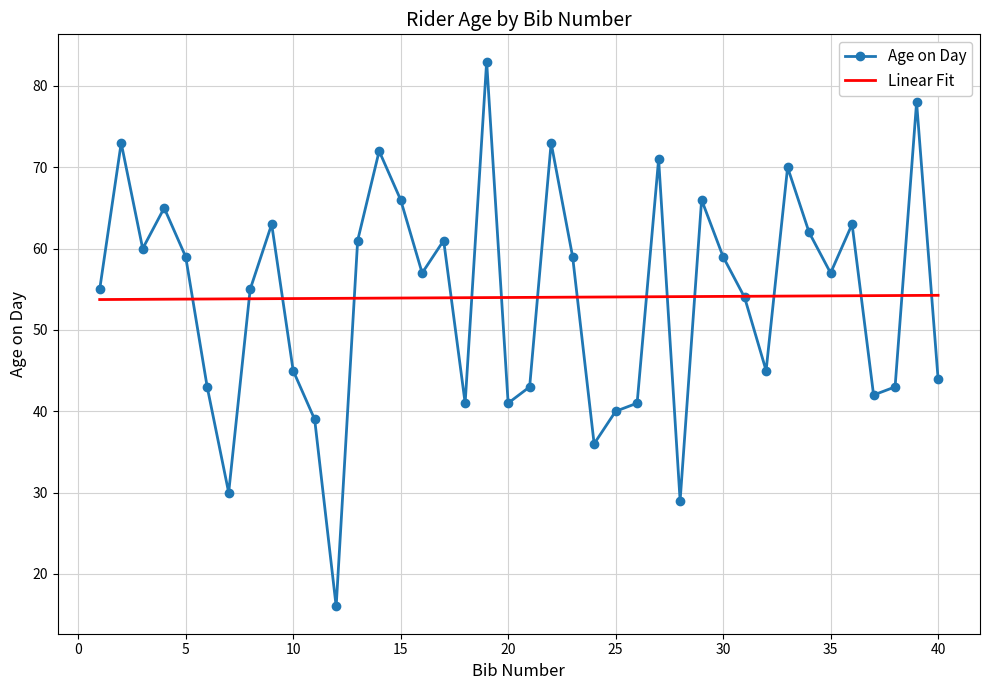

Which series has the widest spread of values?

Age on Day